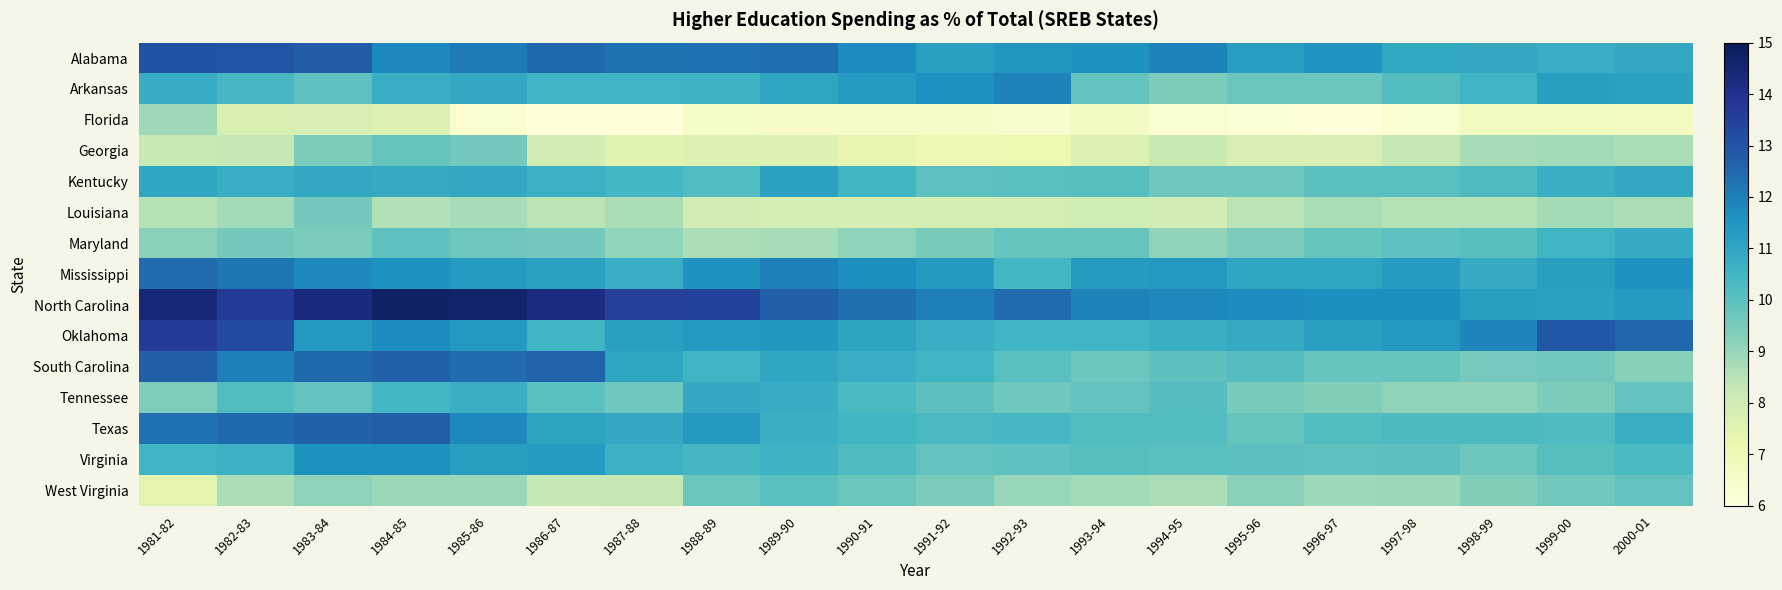

At 1994-95, list the series in order from smallest to largest.

Florida, Louisiana, Georgia, West Virginia, Maryland, Arkansas, Kentucky, South Carolina, Virginia, Tennessee, Texas, Oklahoma, Mississippi, North Carolina, Alabama